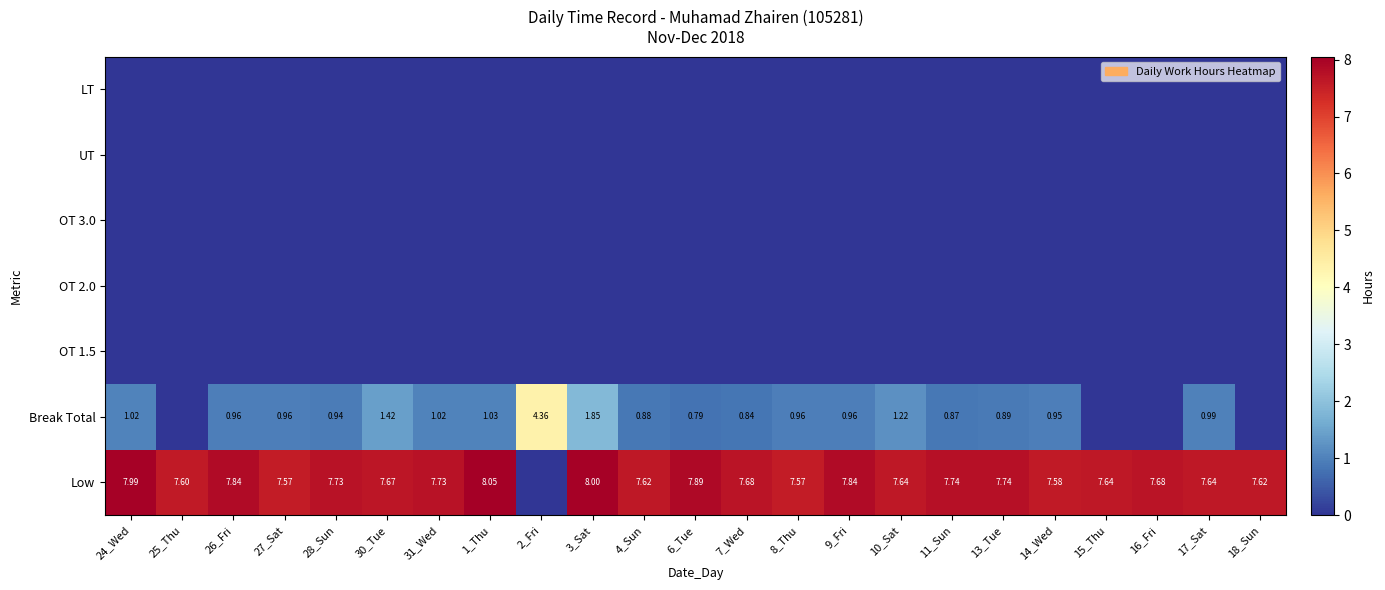

How many categories are shown in the chart?

23